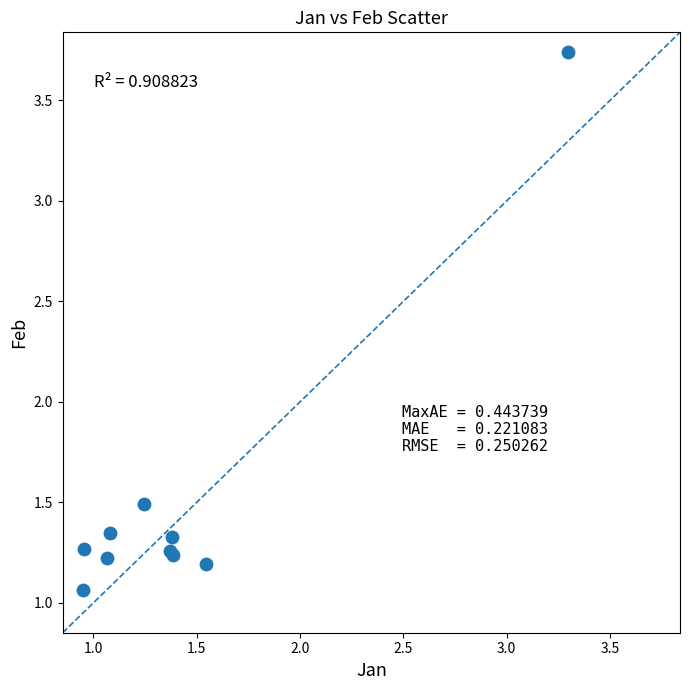

What Y value in the scatter plot is closest to 2?

1.5